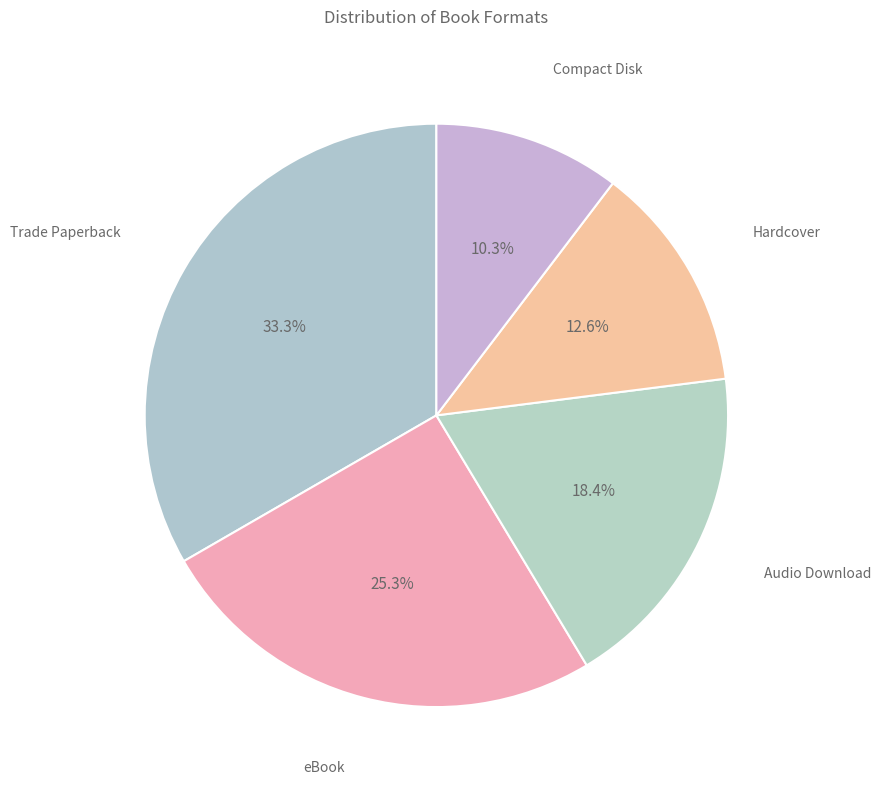

Is there a majority slice in this chart?

No